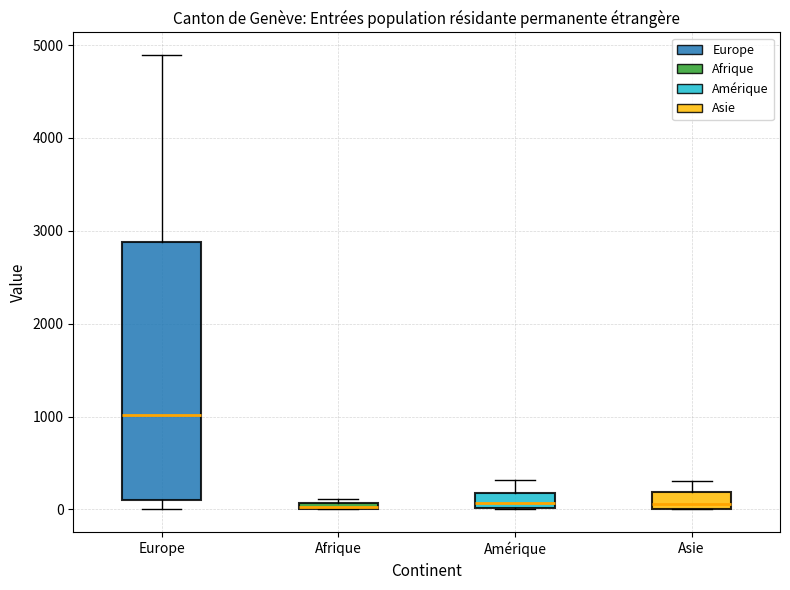

Comparing the boxes themselves (not the whiskers), which one is the tallest?

Europe